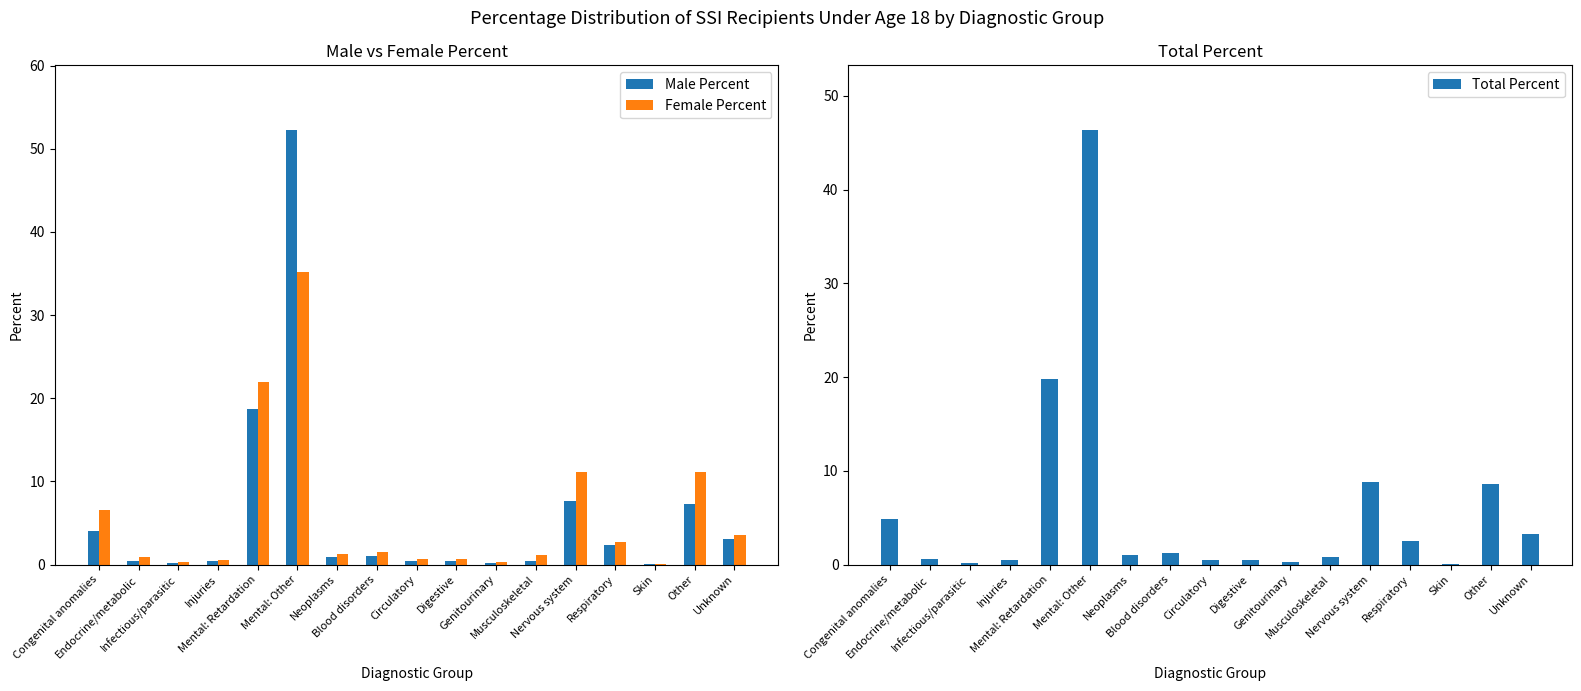

How many bars are there in each group?

3